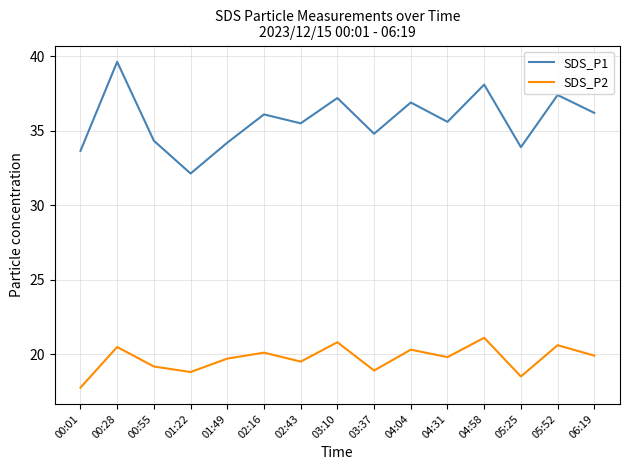

What is the difference between the SDS_P1 values at 05:52 and 00:55?

3.1